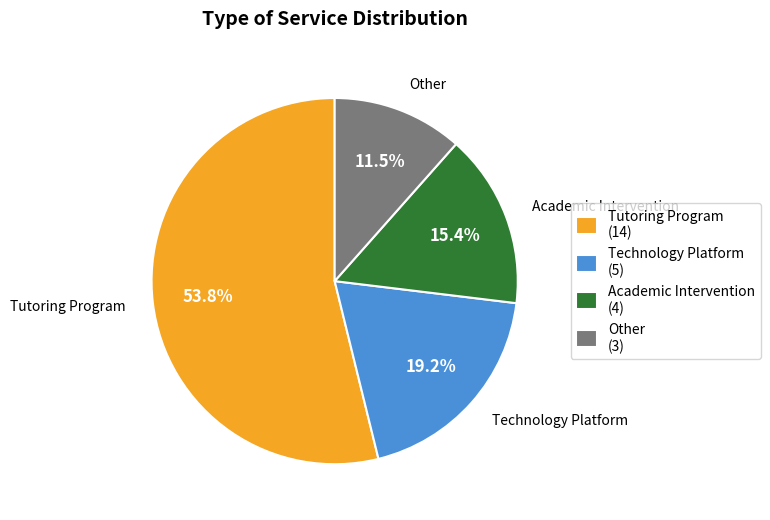

To the nearest percent, what is the difference between the largest and smallest slice percentages?

42%